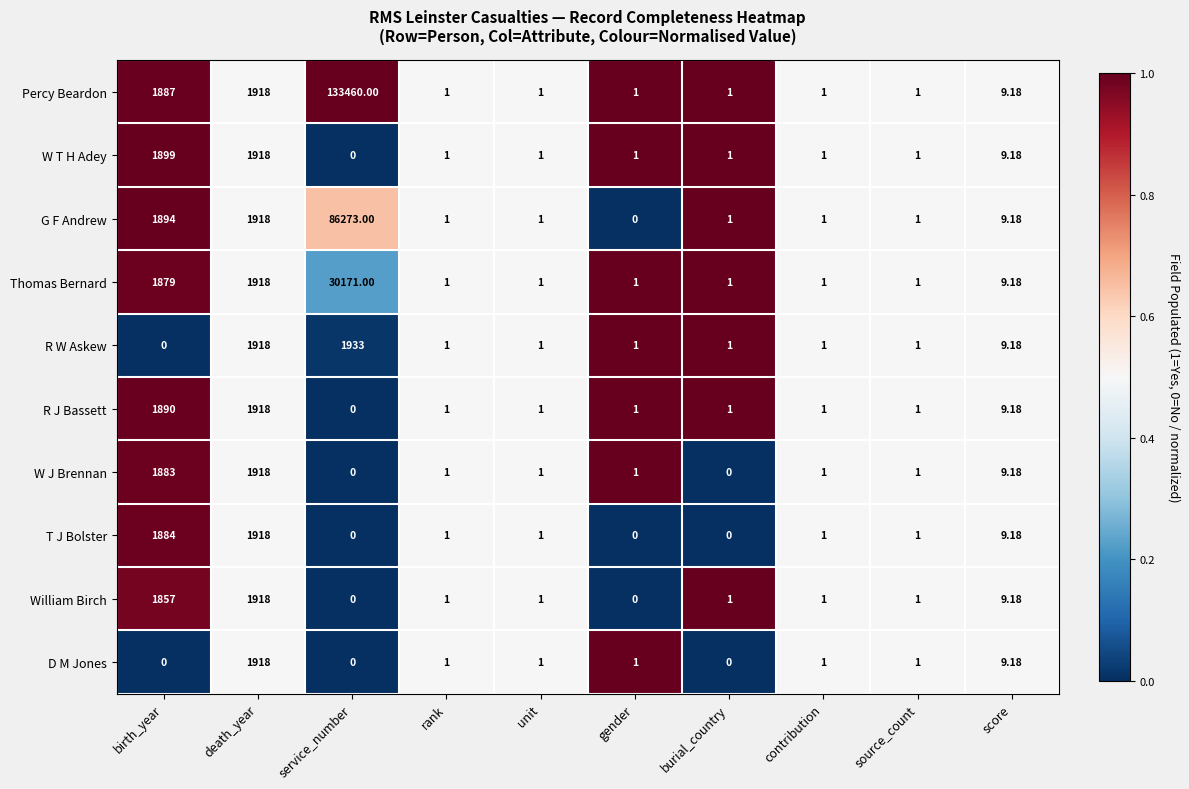

Which series has the largest range (max minus min)?

Percy Beardon